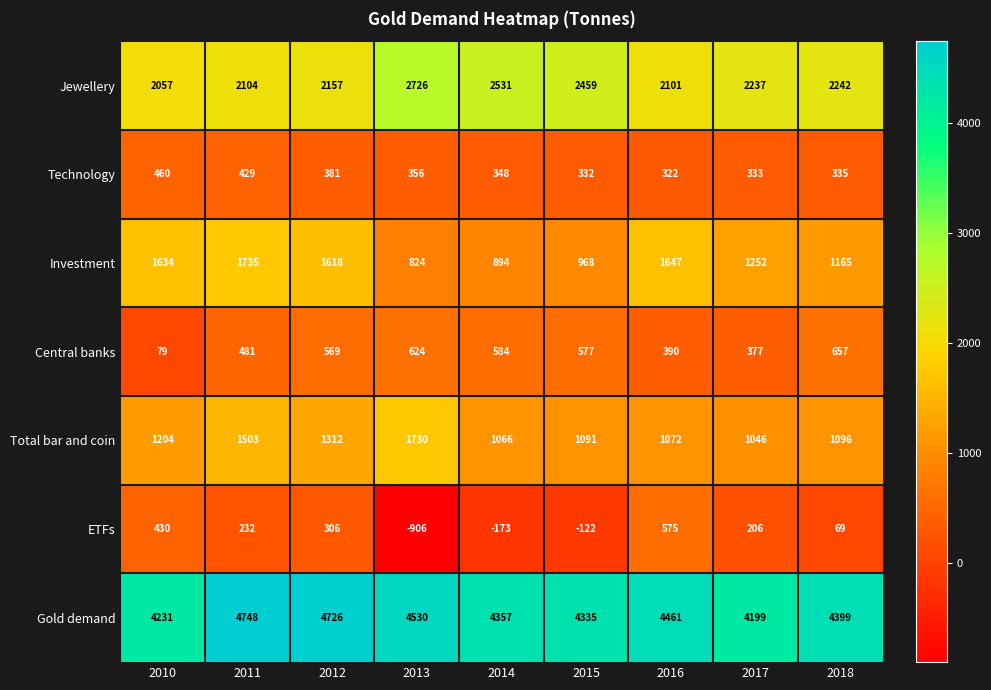

Between 2014 and 2016, which series saw the biggest shift?

Investment